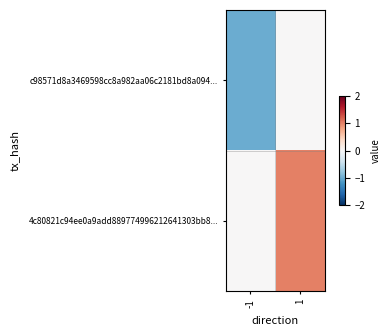

At which category does the chart reach its peak across all series?

1